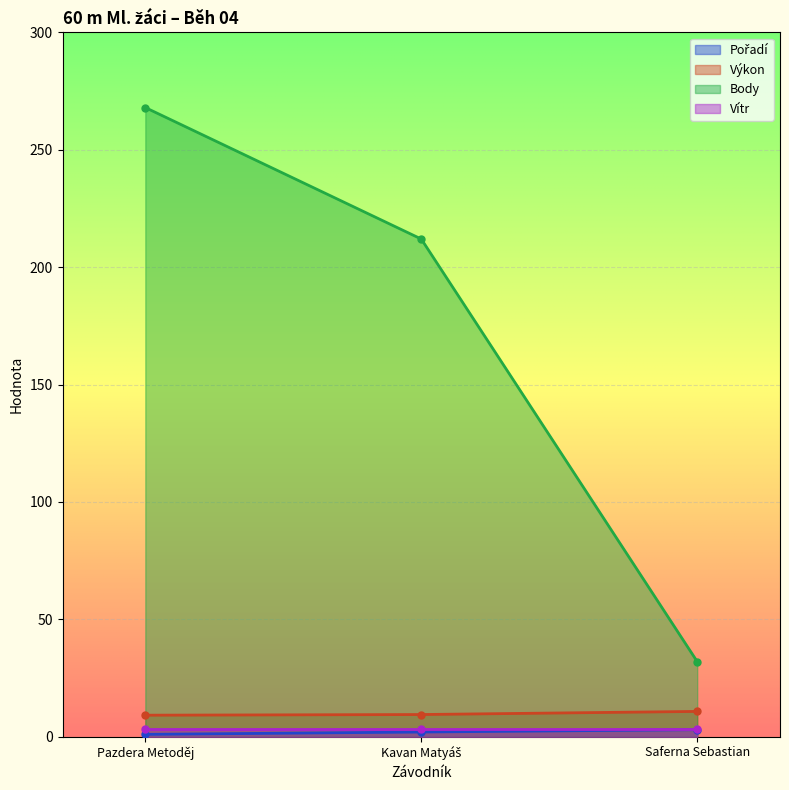

What position from the right is Kavan Matyáš?

2